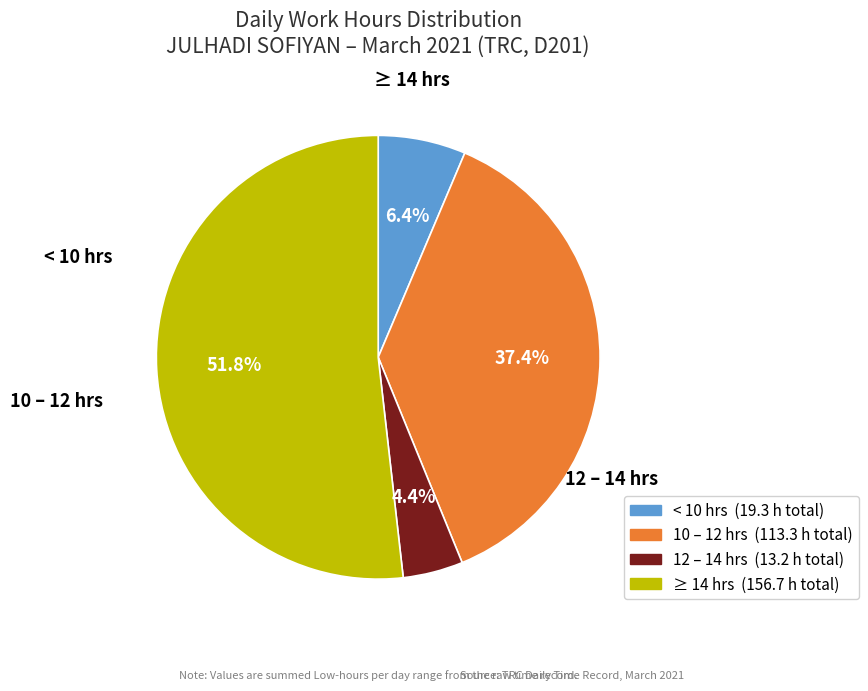

Is there a majority slice in this chart?

Yes